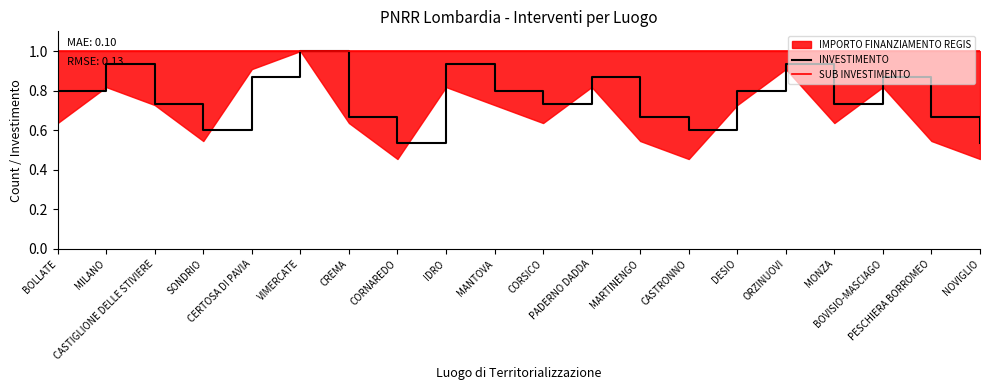

Rank the series at NOVIGLIO from lowest to highest value.

INVESTIMENTO, SUB INVESTIMENTO